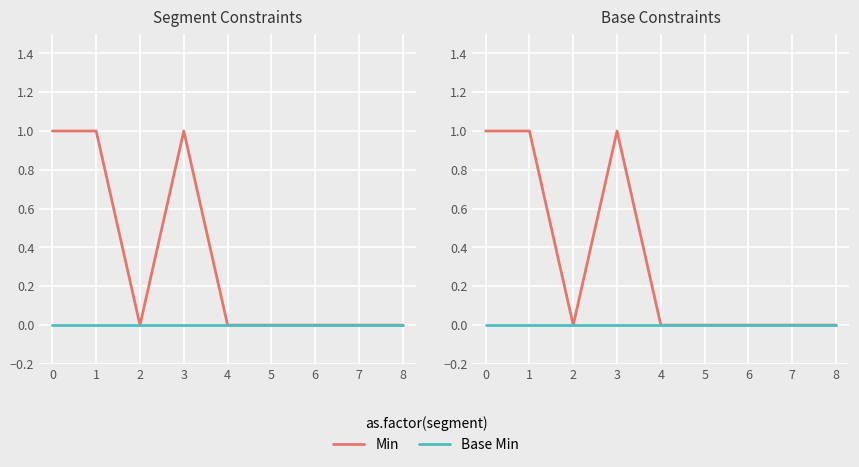

True or false: Min and Base Min cross at least once.

False